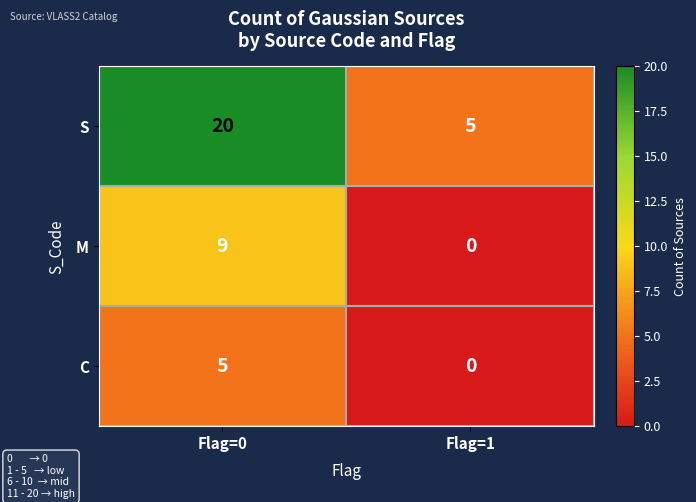

Reading left to right, list all the values displayed in this chart.

S: Flag=0=20	Flag=1=5
M: Flag=0=9	Flag=1=0
C: Flag=0=5	Flag=1=0